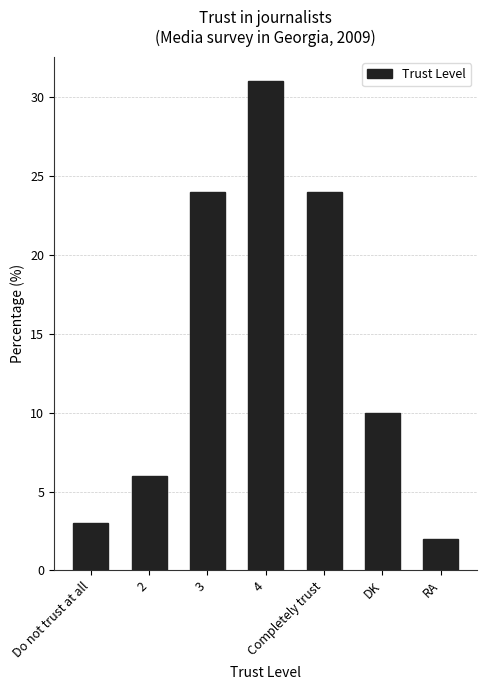

What is the label of the 7th bar from the right?

Do not trust at all